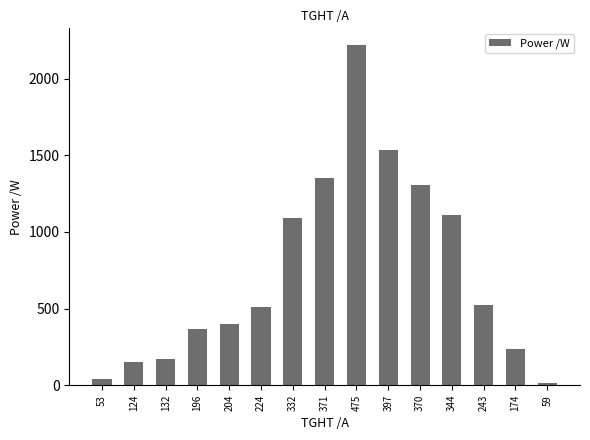

The value at 344 is 1111.1. True or false?

True